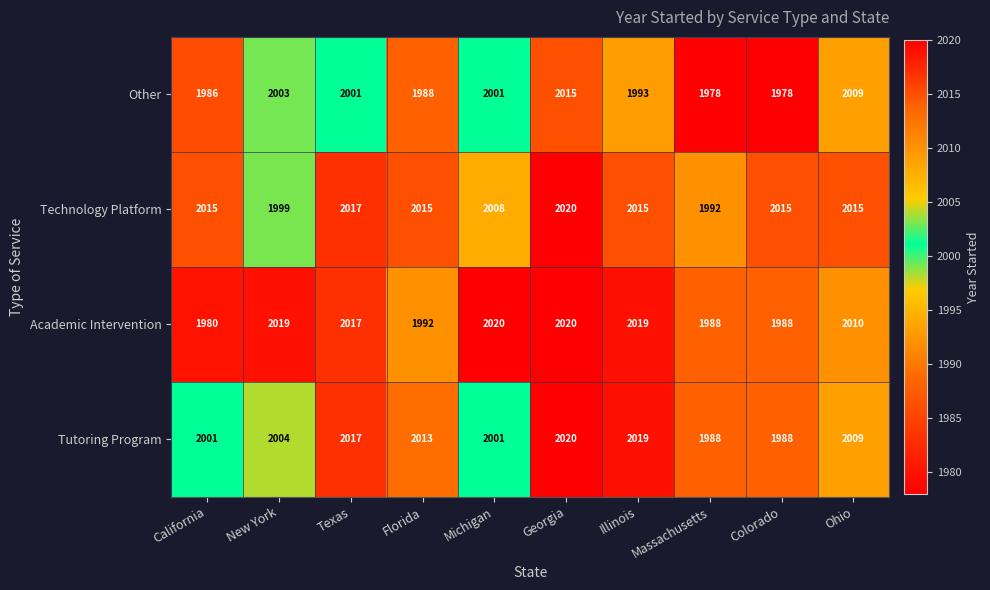

The value of Other at Colorado is 1978. True or false?

True